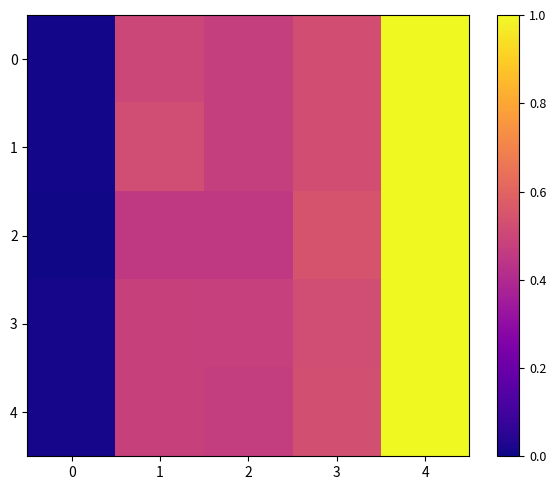

Between 1 and 3, which series saw the biggest shift?

2